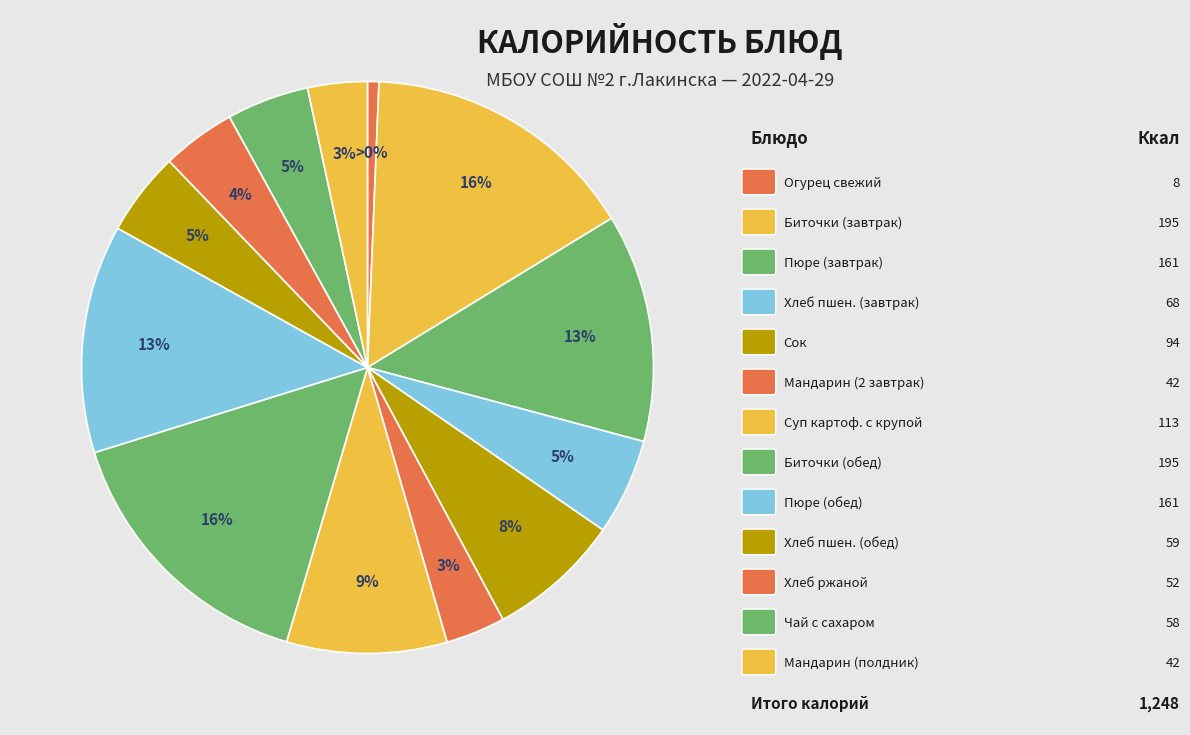

To the nearest percent, what percentage of the pie is Суп картофельный с крупой?

9%